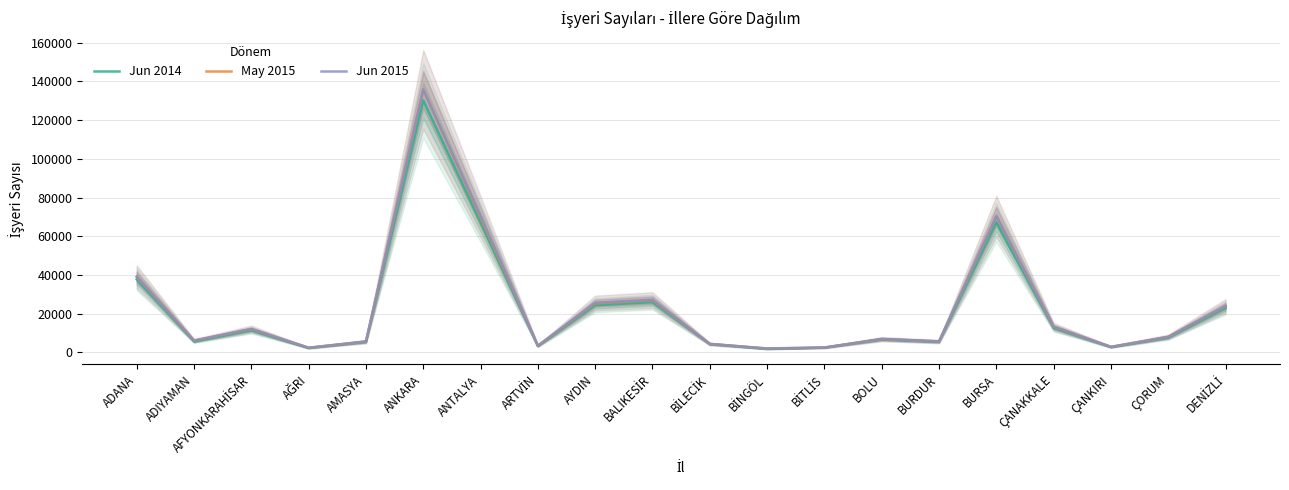

How many values in the Jun 2014 series are below 7627?

10